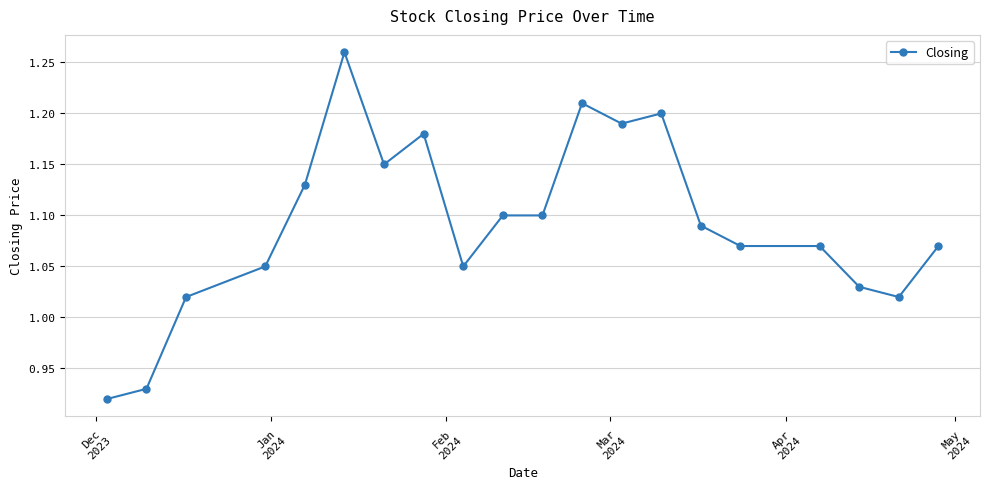

True or false: there are more than 2 points higher than both neighbors.

True